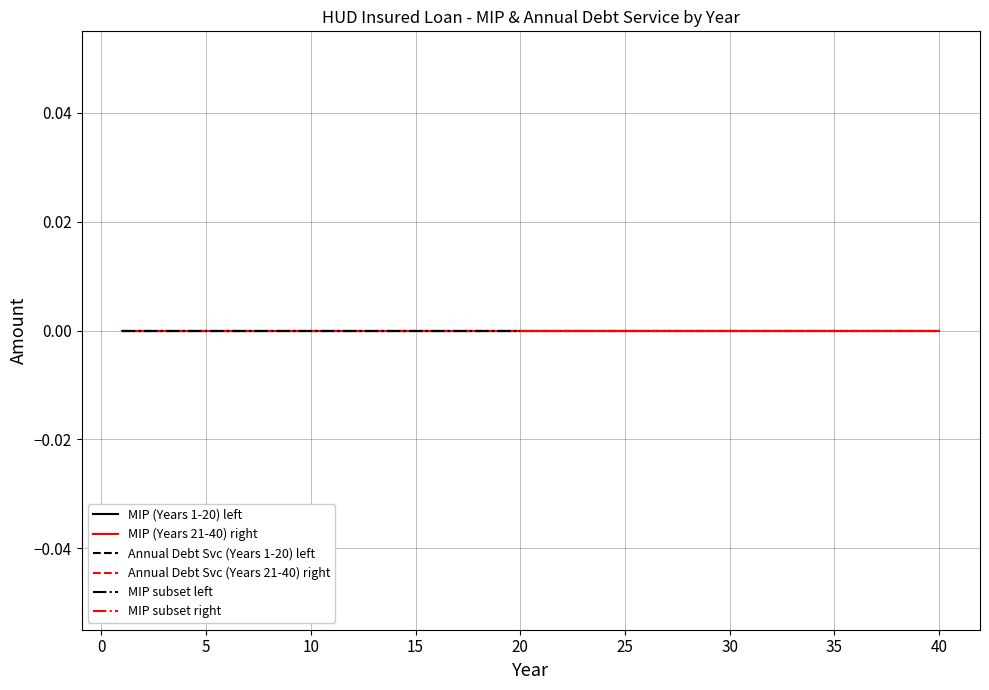

How many values in the Year (21-40) series are below 31?

10